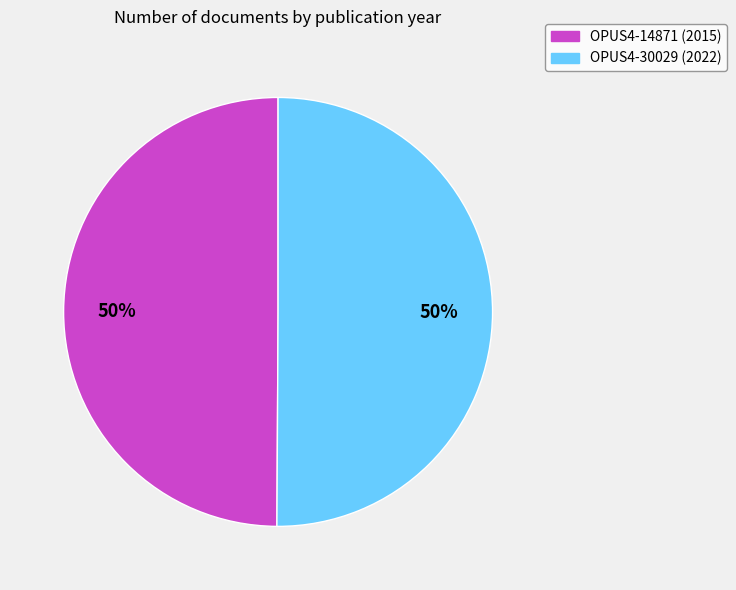

What is the ratio of the value at OPUS4-14871 (2015) to the value at OPUS4-30029 (2022)?

1.0